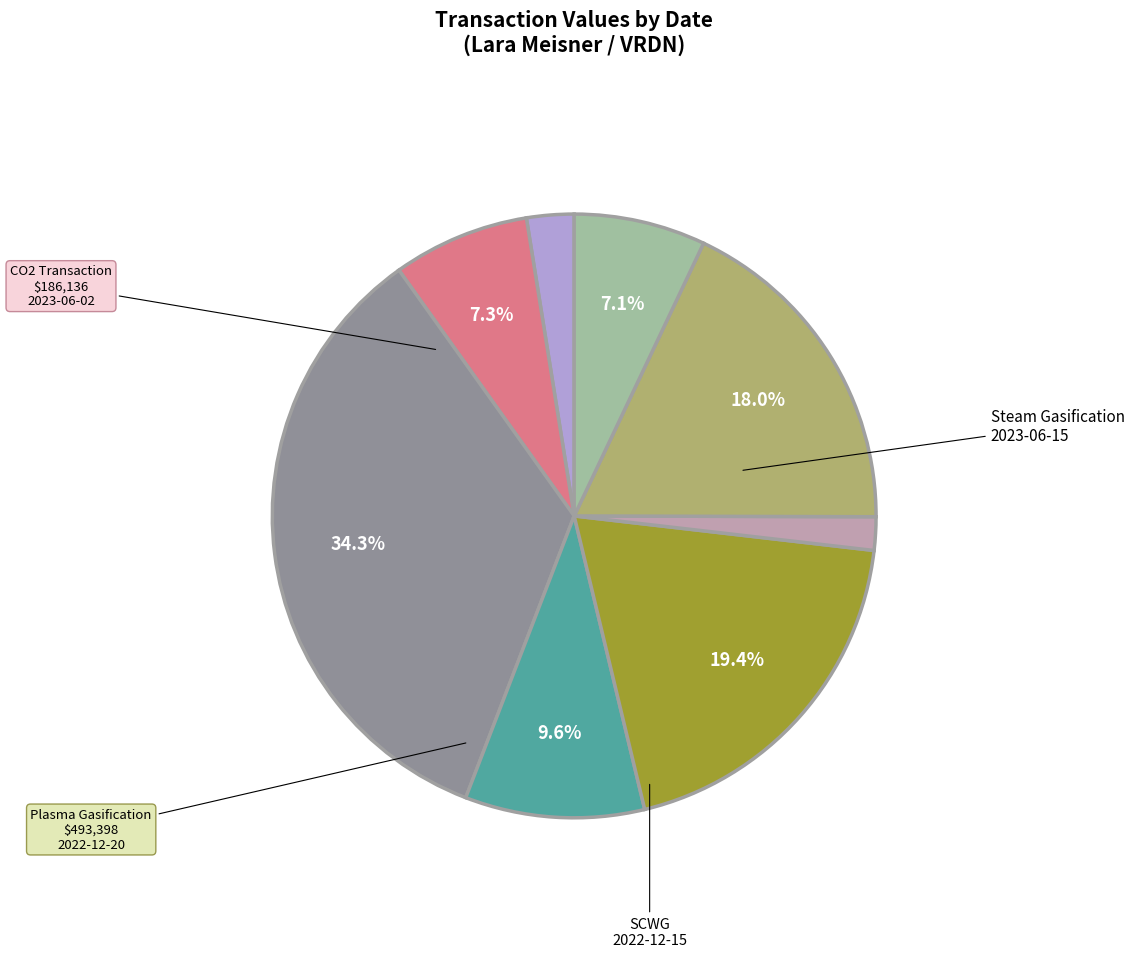

Is there a majority slice in this chart?

No